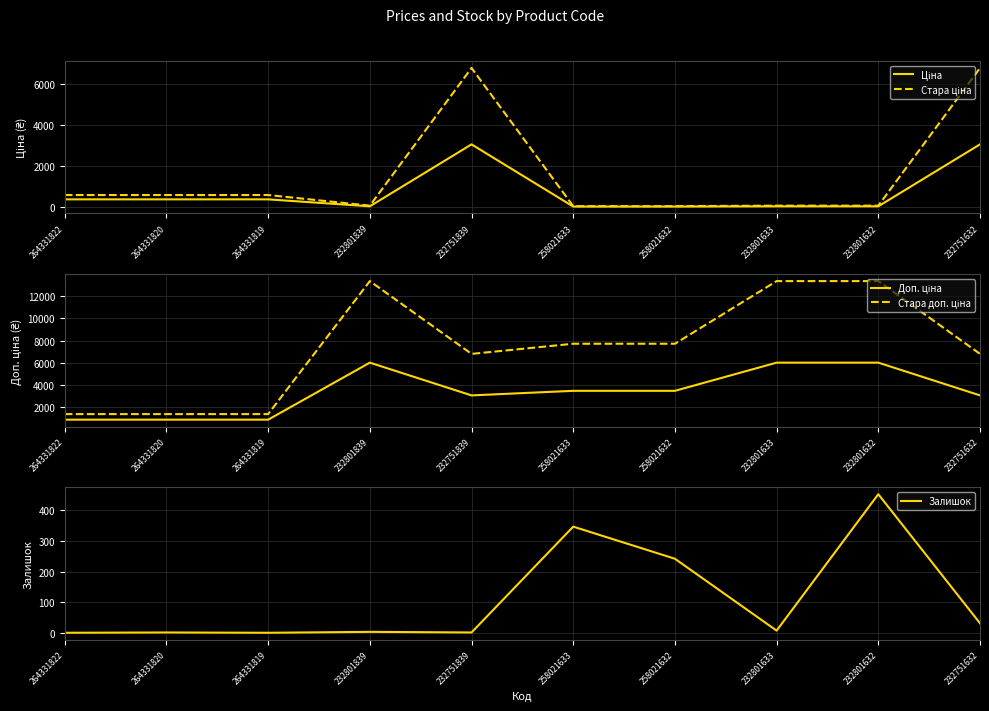

What is the label of the 3rd point from the right?

232801633